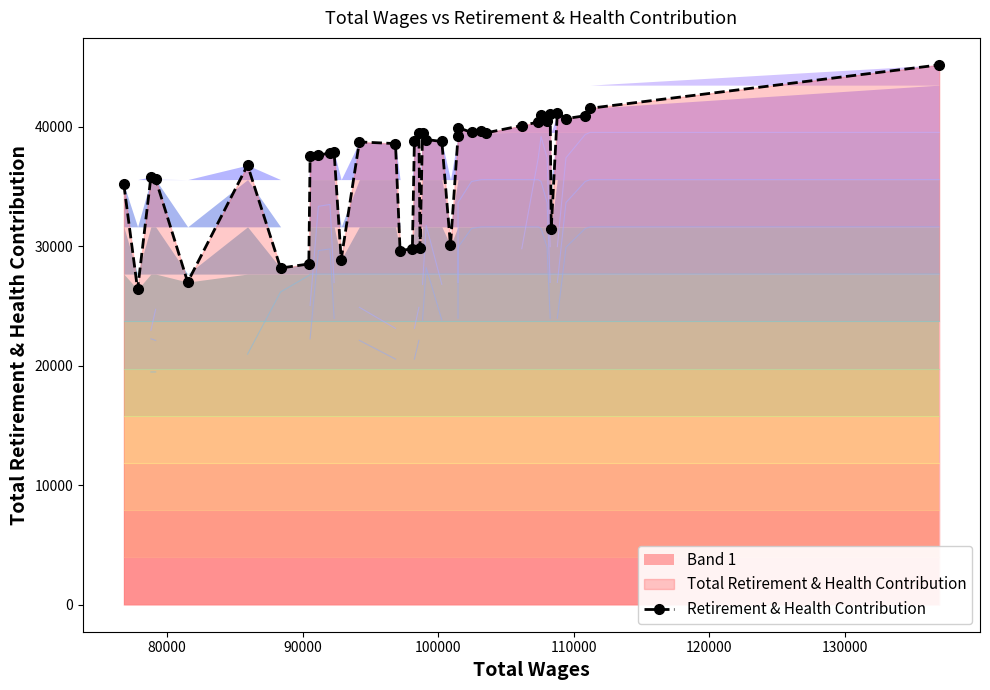

What is the value of the Retirement & Health Contribution point at the 35th from the left?

31481